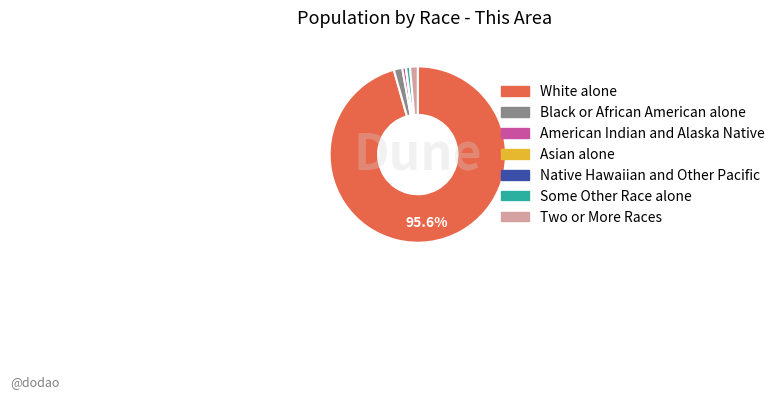

What is the largest slice in the pie chart?

White alone